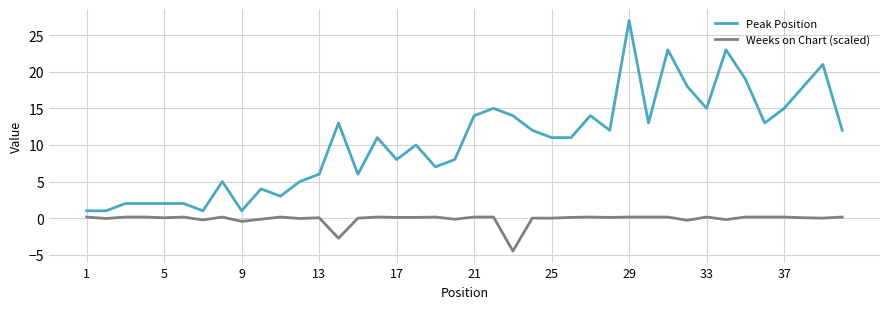

Which series has the largest range (max minus min)?

Peak Position